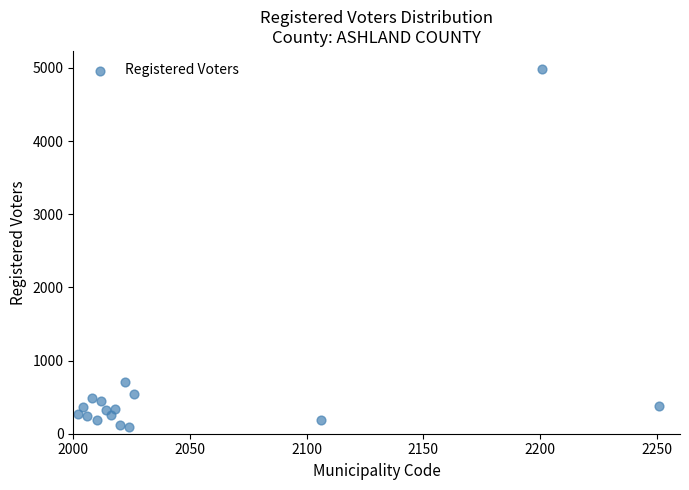

What is the range of X values (max minus min)?

249